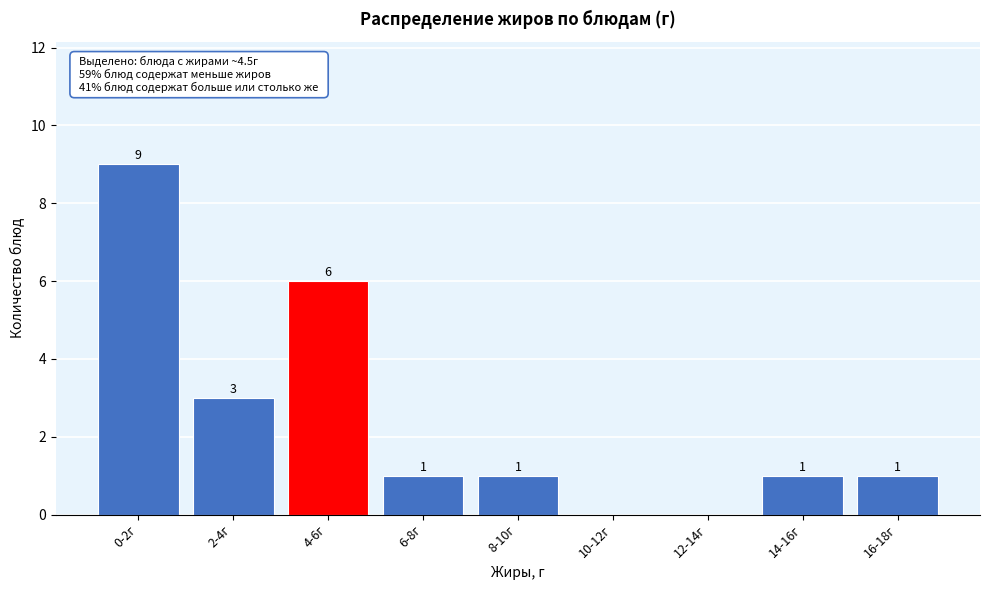

Reading right to left, extract all data points from this chart.

16-18г=1	14-16г=1	12-14г=0	10-12г=0	8-10г=1	6-8г=1	4-6г=6	2-4г=3	0-2г=9